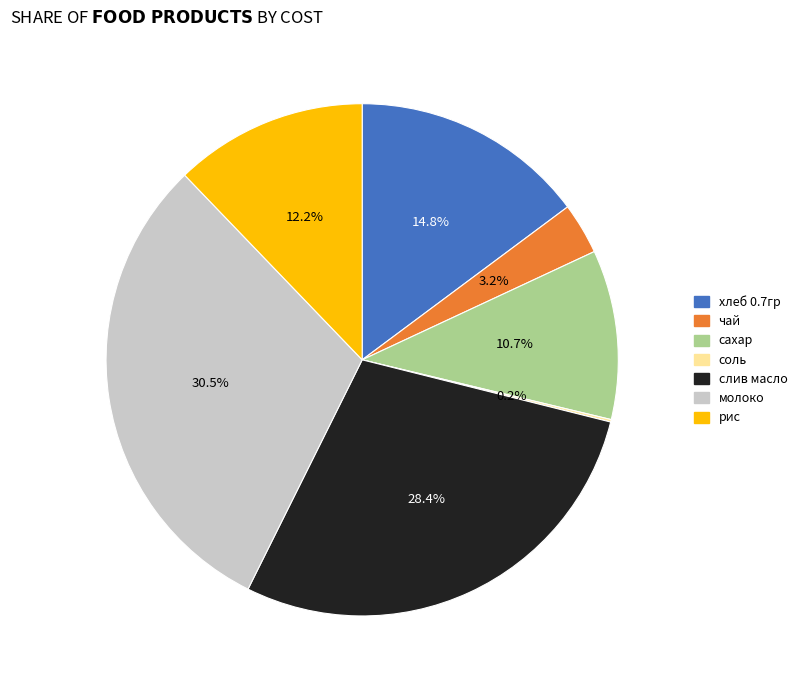

Is there any slice that represents more than half of the pie?

No